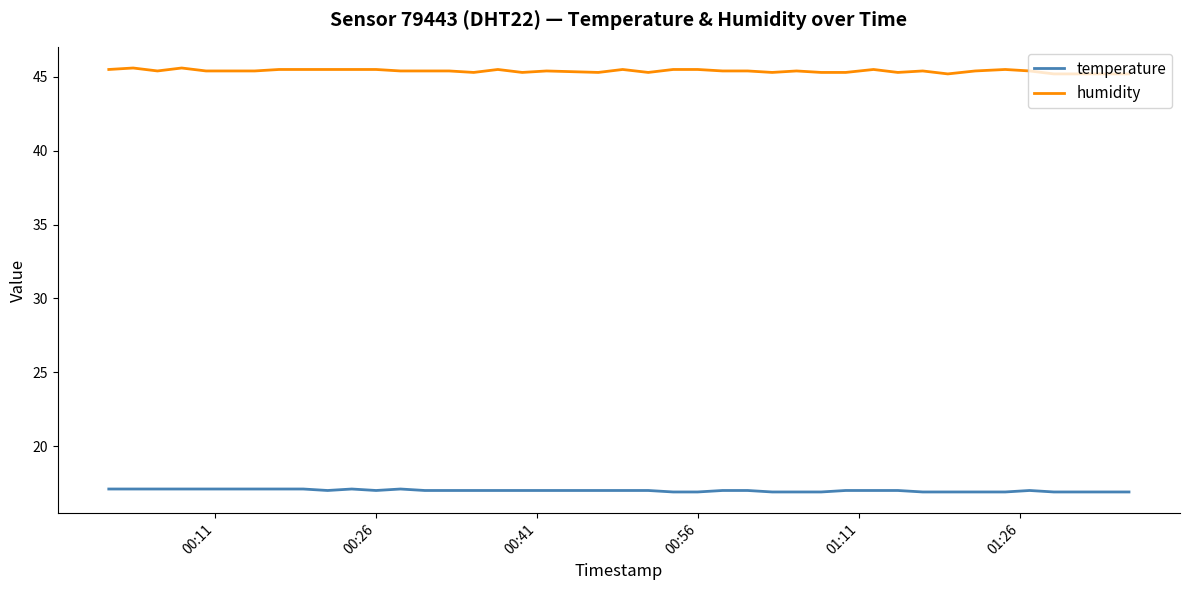

List the series in order of their peak value, highest first.

humidity, temperature